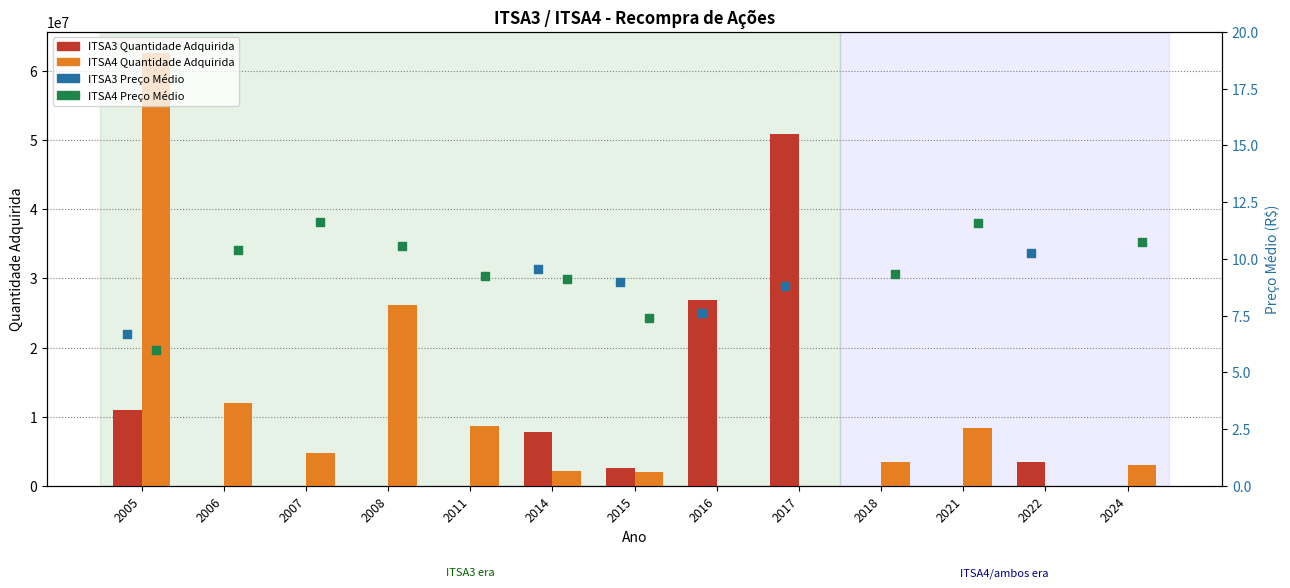

At how many categories does at least one series exceed 61480192?

1